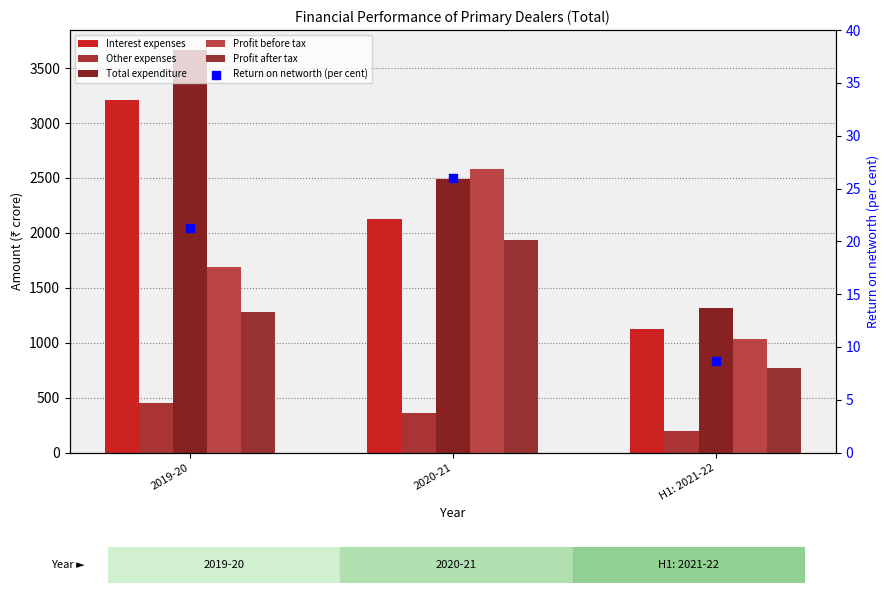

Which series has the widest spread of Y values?

Total expenditure